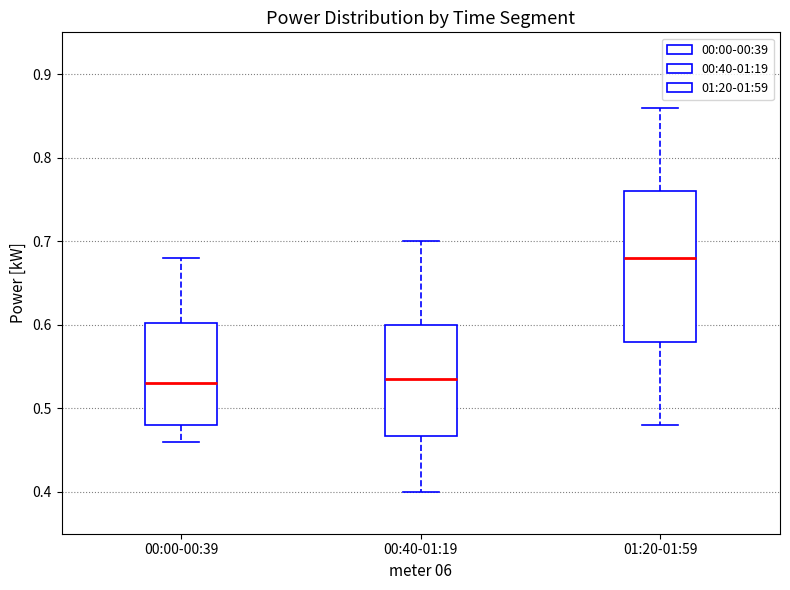

Reading left to right, read every box against the y-axis: the position of its median line, the range the box covers, and the ends of its whiskers. The values are not printed on the chart, so give them approximately, as read against the axis.

00:00-00:39: median 0.53, box 0.48 to 0.60, whiskers 0.46 to 0.68
00:40-01:19: median 0.54, box 0.47 to 0.60, whiskers 0.40 to 0.70
01:20-01:59: median 0.68, box 0.58 to 0.76, whiskers 0.48 to 0.86